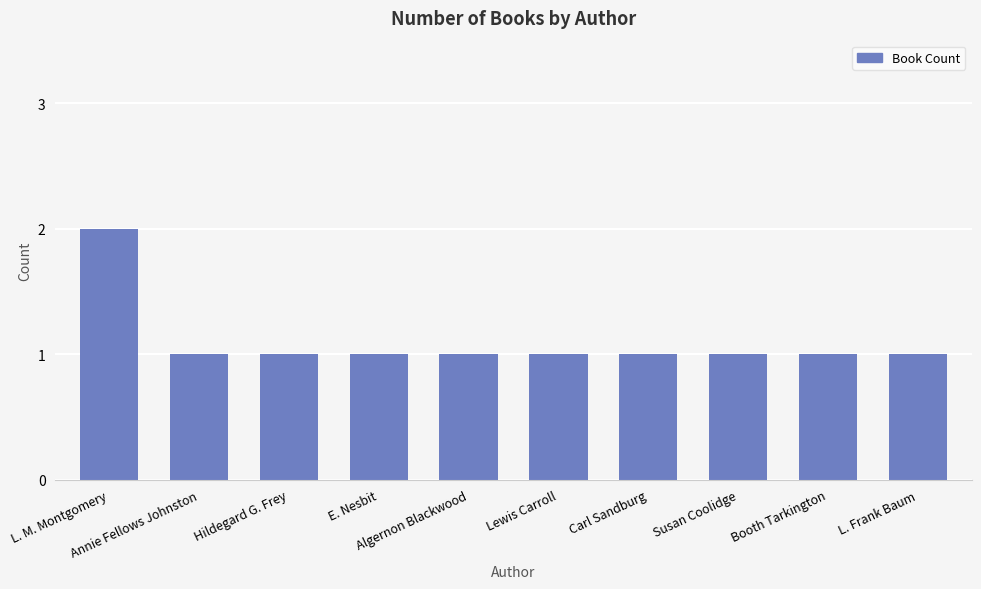

What is the difference between the maximum and minimum values?

1